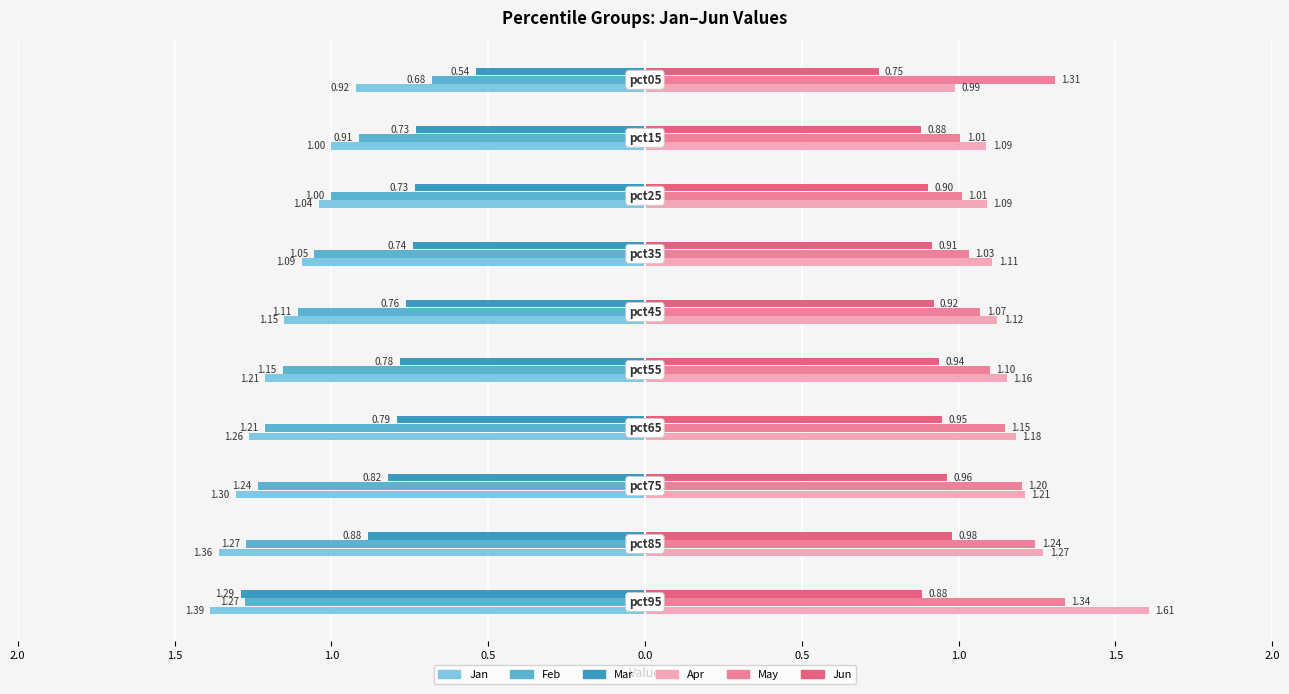

Reading left to right, list all the values displayed in this chart.

Jan: 0.9	1.0	1.0	1.1	1.2	1.2	1.3	1.3	1.4	1.4
Feb: 0.7	0.9	1.0	1.1	1.1	1.2	1.2	1.2	1.3	1.3
Mar: 0.5	0.7	0.7	0.7	0.8	0.8	0.8	0.8	0.9	1.3
Apr: 1.0	1.1	1.1	1.1	1.1	1.2	1.2	1.2	1.3	1.6
May: 1.3	1.0	1.0	1.0	1.1	1.1	1.1	1.2	1.2	1.3
Jun: 0.7	0.9	0.9	0.9	0.9	0.9	0.9	1.0	1.0	0.9